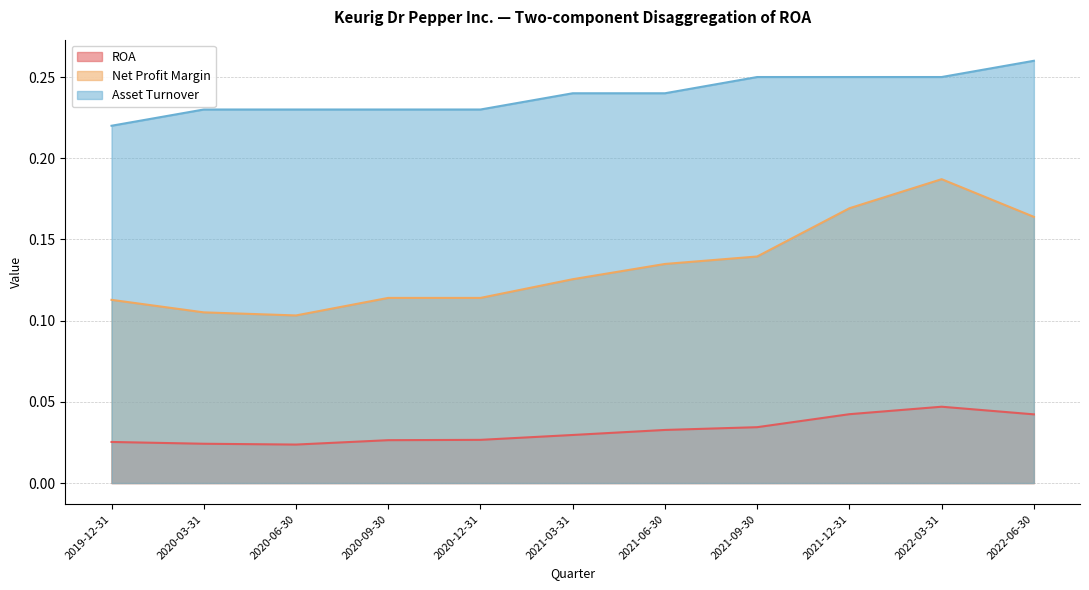

True or false: Asset Turnover has more than 2 points higher than both neighbors.

False